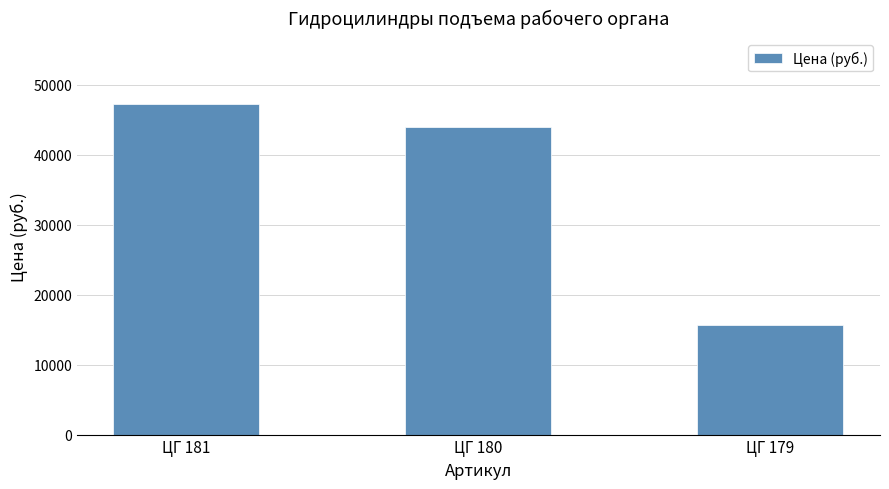

Which category has the lowest value across all series?

ЦГ 179